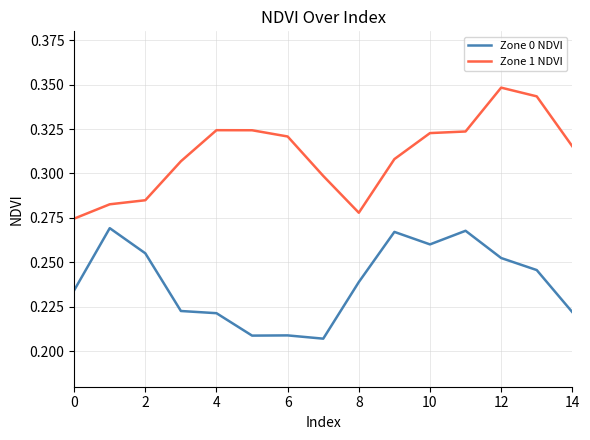

True or false: Zone 0 NDVI and Zone 1 NDVI intersect in this chart.

False